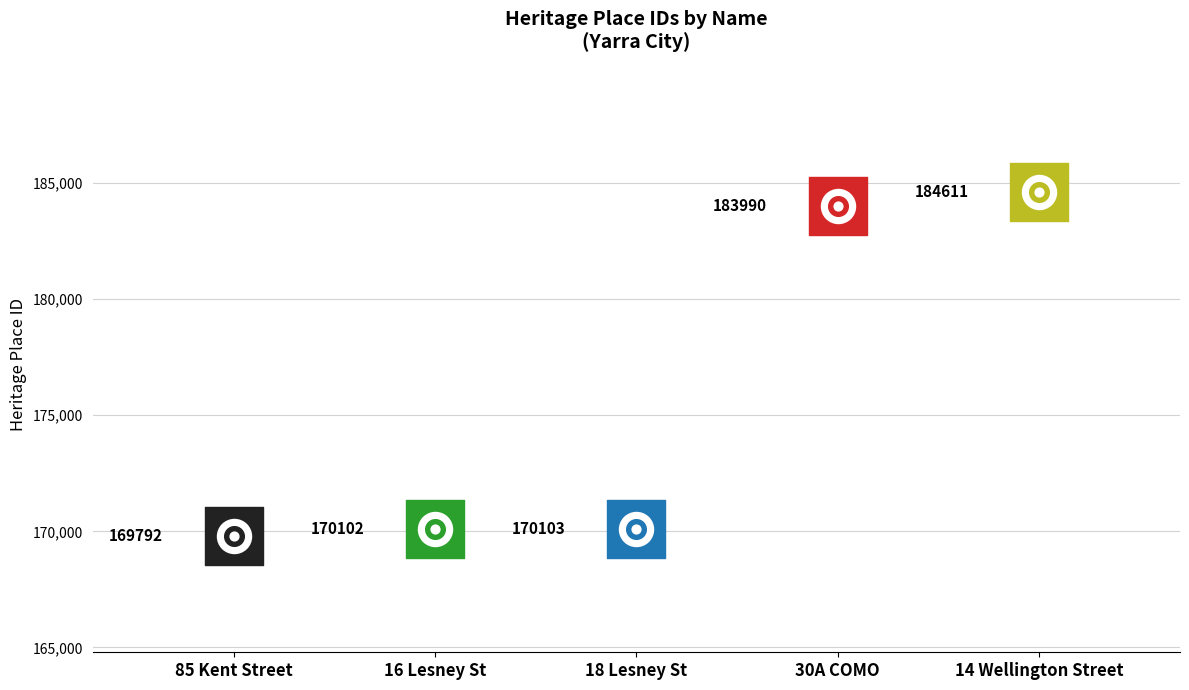

Which has a higher value, 30A COMO or 85 Kent Street?

30A COMO